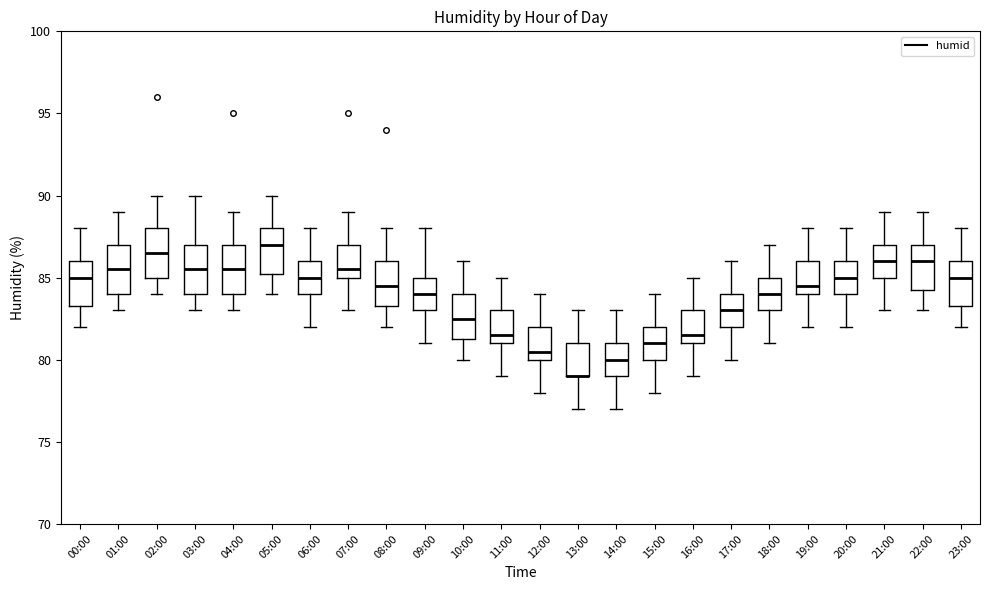

Reading left to right, transcribe this box plot: for each box, give where its median line is, the range the box spans, and where its two whiskers end, as read against the y-axis. The values are not printed on the chart, so give them approximately, as read against the axis.

00:00: median 85.0, box 83.5 to 86.0, whiskers 82.0 to 88.0
01:00: median 85.5, box 84.0 to 87.0, whiskers 83.0 to 89.0
02:00: median 86.5, box 85.0 to 88.0, whiskers 84.0 to 90.0
03:00: median 85.5, box 84.0 to 87.0, whiskers 83.0 to 90.0
04:00: median 85.5, box 84.0 to 87.0, whiskers 83.0 to 89.0
05:00: median 87.0, box 85.5 to 88.0, whiskers 84.0 to 90.0
06:00: median 85.0, box 84.0 to 86.0, whiskers 82.0 to 88.0
07:00: median 85.5, box 85.0 to 87.0, whiskers 83.0 to 89.0
08:00: median 84.5, box 83.5 to 86.0, whiskers 82.0 to 88.0
09:00: median 84.0, box 83.0 to 85.0, whiskers 81.0 to 88.0
10:00: median 82.5, box 81.5 to 84.0, whiskers 80.0 to 86.0
11:00: median 81.5, box 81.0 to 83.0, whiskers 79.0 to 85.0
12:00: median 80.5, box 80.0 to 82.0, whiskers 78.0 to 84.0
13:00: median 79.0 (drawn on the box's lower edge), box 79.0 to 81.0, whiskers 77.0 to 83.0
14:00: median 80.0, box 79.0 to 81.0, whiskers 77.0 to 83.0
15:00: median 81.0, box 80.0 to 82.0, whiskers 78.0 to 84.0
16:00: median 81.5, box 81.0 to 83.0, whiskers 79.0 to 85.0
17:00: median 83.0, box 82.0 to 84.0, whiskers 80.0 to 86.0
18:00: median 84.0, box 83.0 to 85.0, whiskers 81.0 to 87.0
19:00: median 84.5, box 84.0 to 86.0, whiskers 82.0 to 88.0
20:00: median 85.0, box 84.0 to 86.0, whiskers 82.0 to 88.0
21:00: median 86.0, box 85.0 to 87.0, whiskers 83.0 to 89.0
22:00: median 86.0, box 84.5 to 87.0, whiskers 83.0 to 89.0
23:00: median 85.0, box 83.5 to 86.0, whiskers 82.0 to 88.0